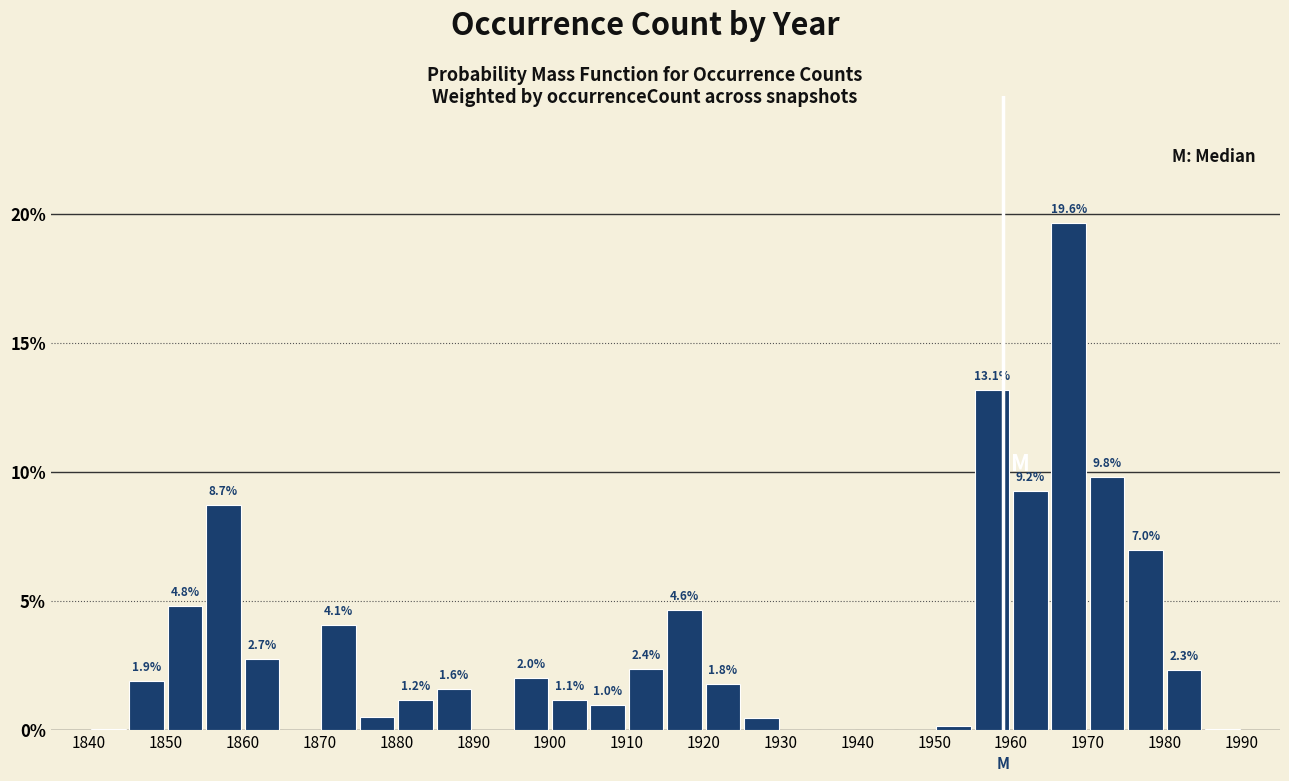

Over which range of the x-axis is the bar tallest?

1965 to 1970